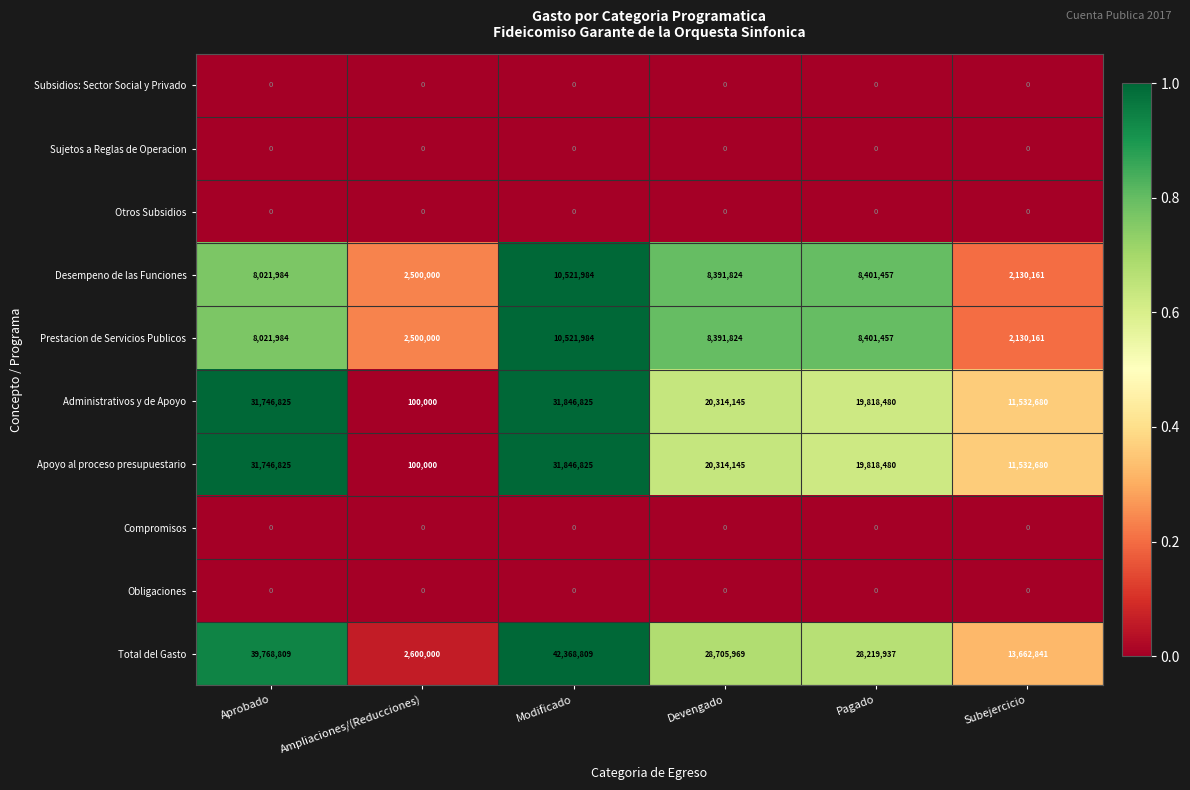

The value of Administrativos y de Apoyo at Devengado is 29886189. True or false?

False